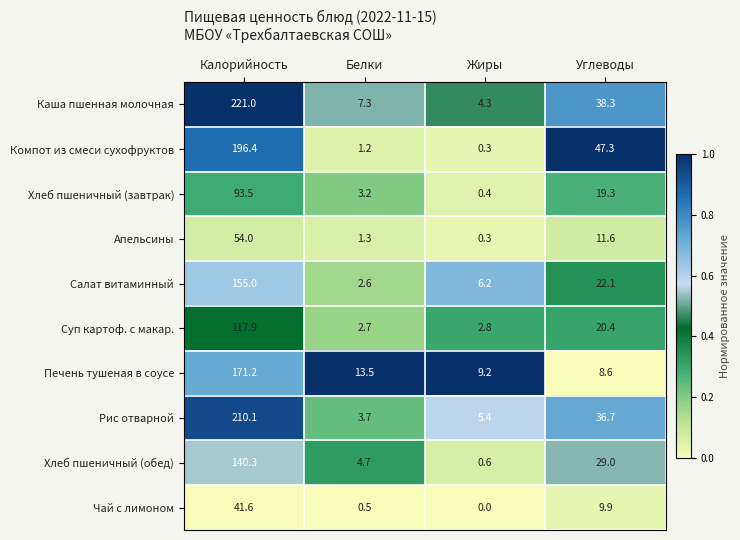

Which category has the highest value across all series?

Калорийность